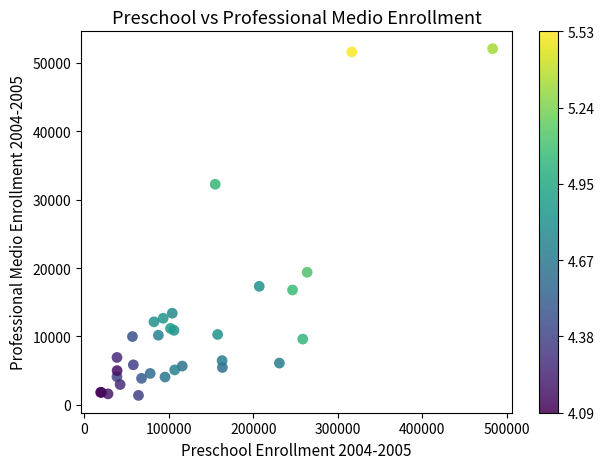

What Y value in the scatter plot is closest to 26733?

32257